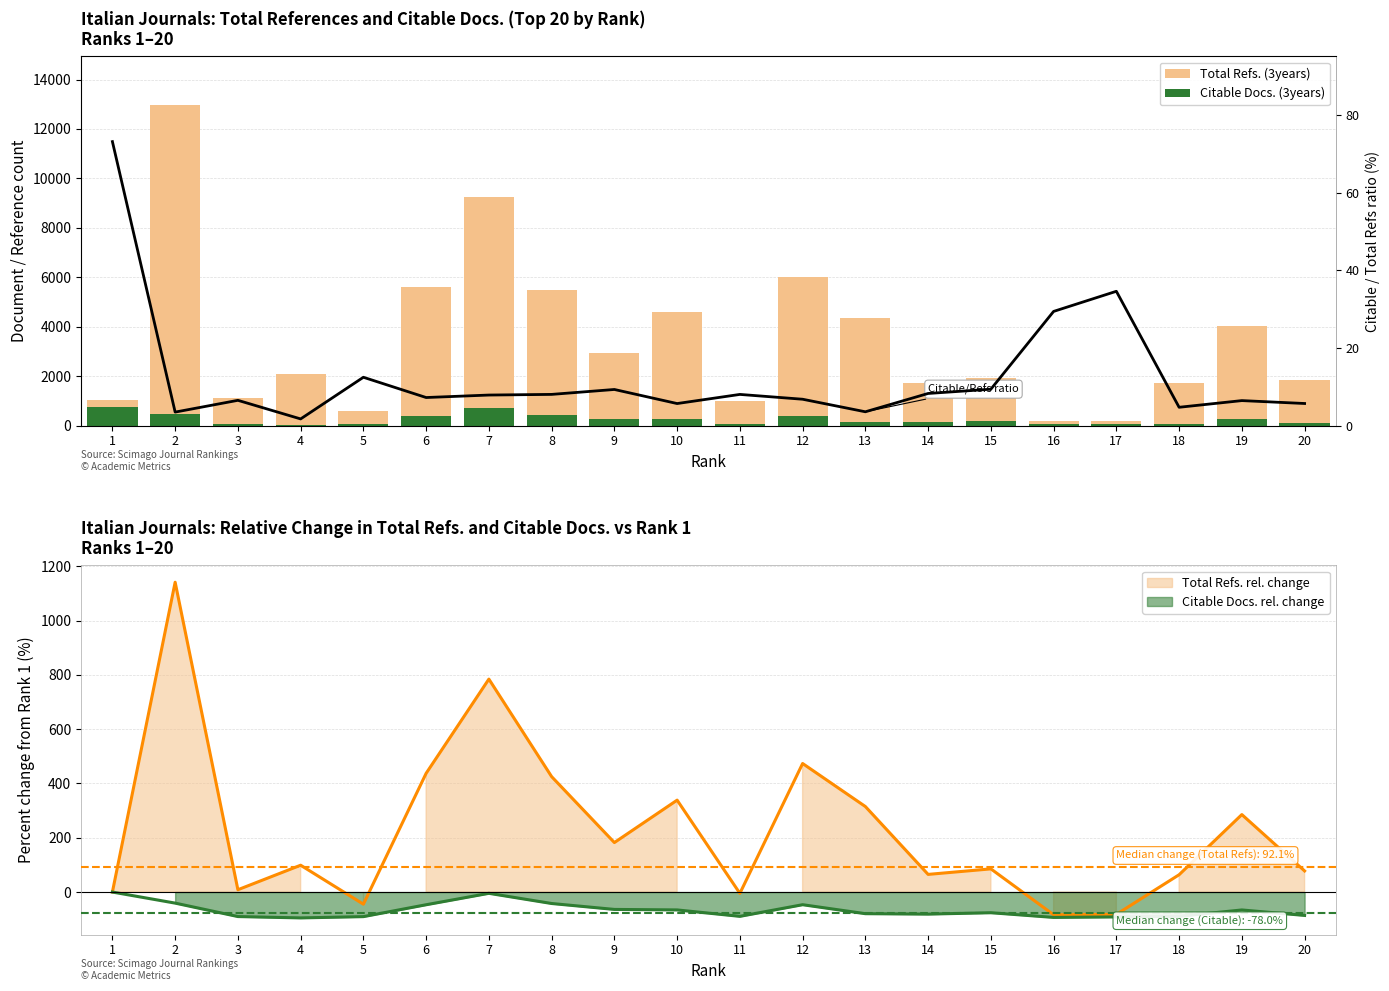

What is the spread (max minus min) of values at 17?

150.4